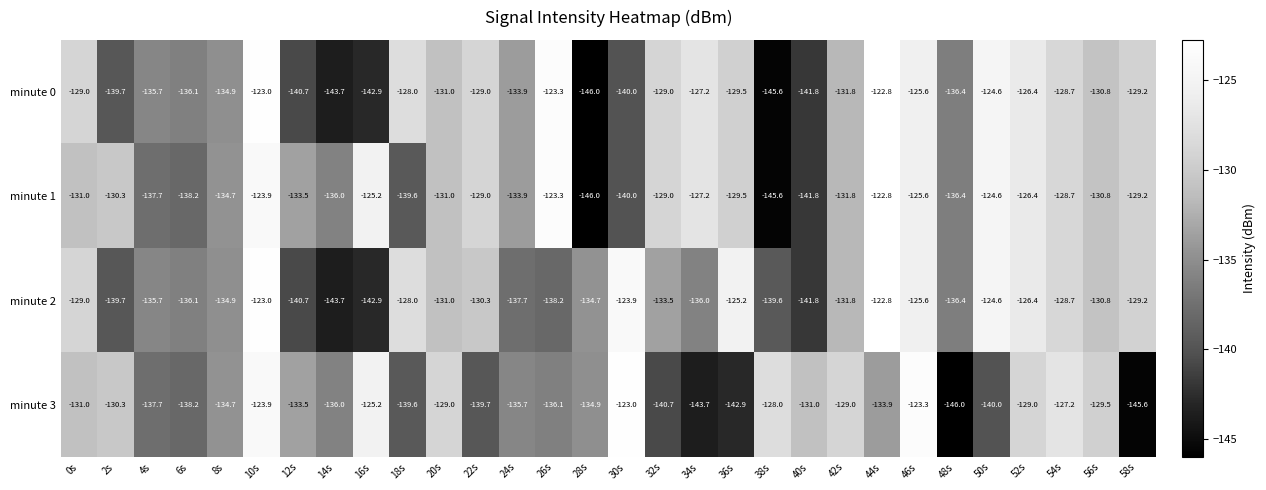

The value of minute 2 at 26s is -203.9. True or false?

False